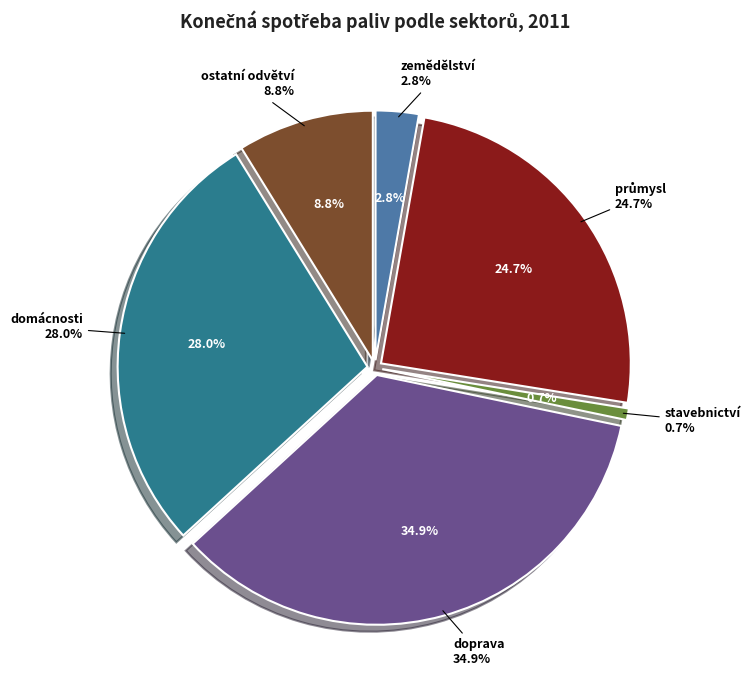

Between doprava and zemědělství, which is larger?

doprava